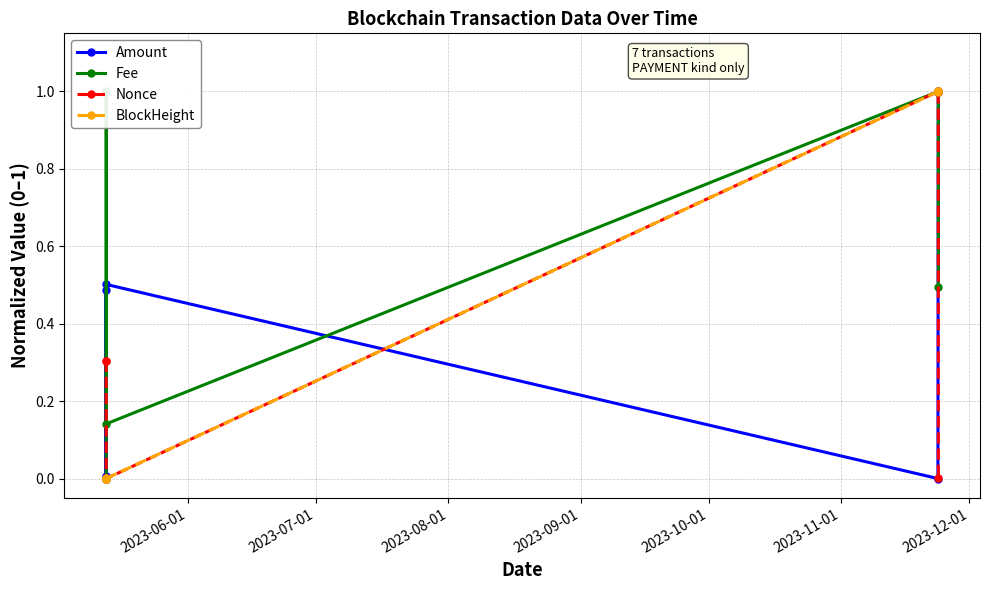

In Nonce, how many points are lower than both neighbors (excluding endpoints)?

1